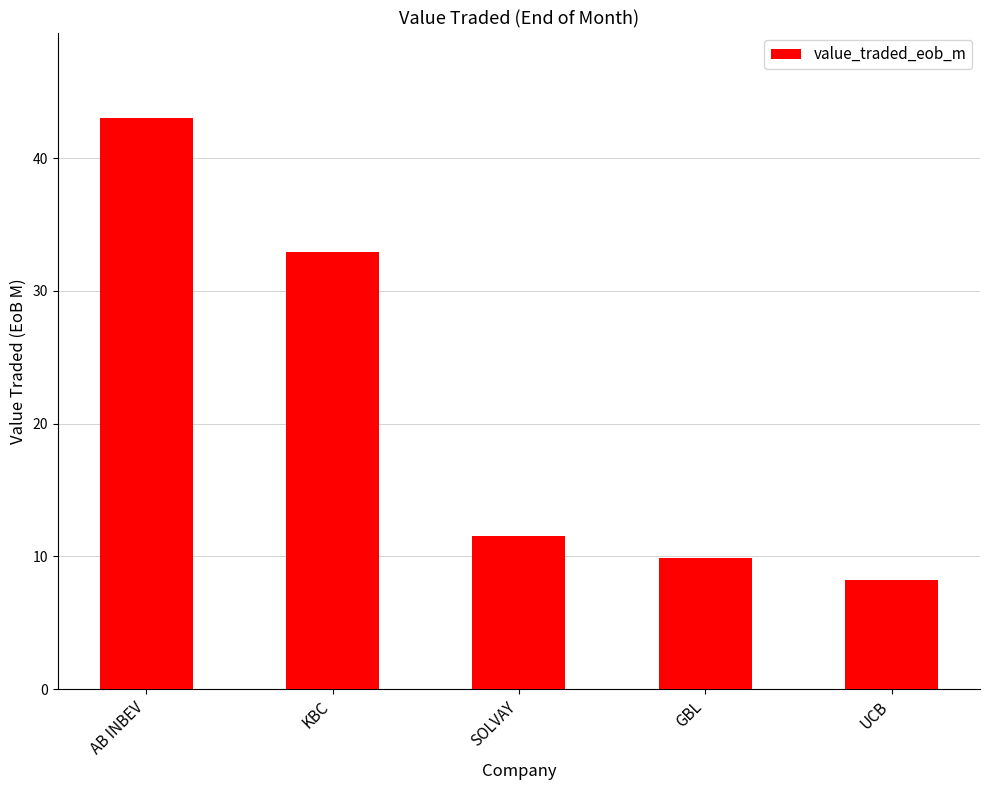

What is the average value?

21.1